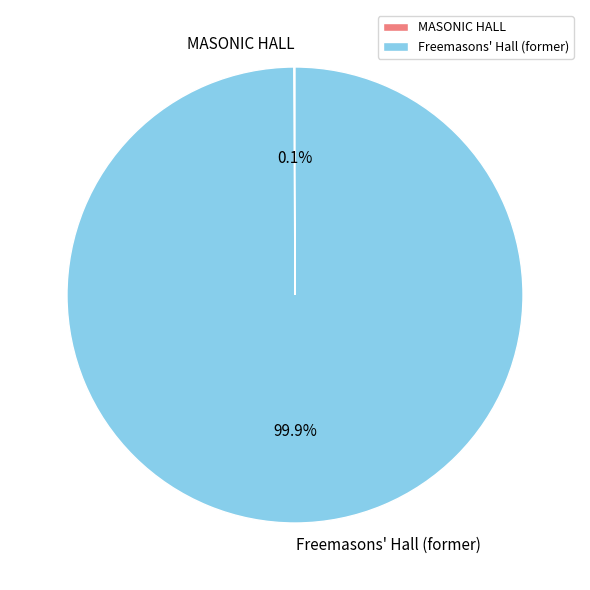

What is the largest slice in the pie chart?

Freemasons' Hall (former)